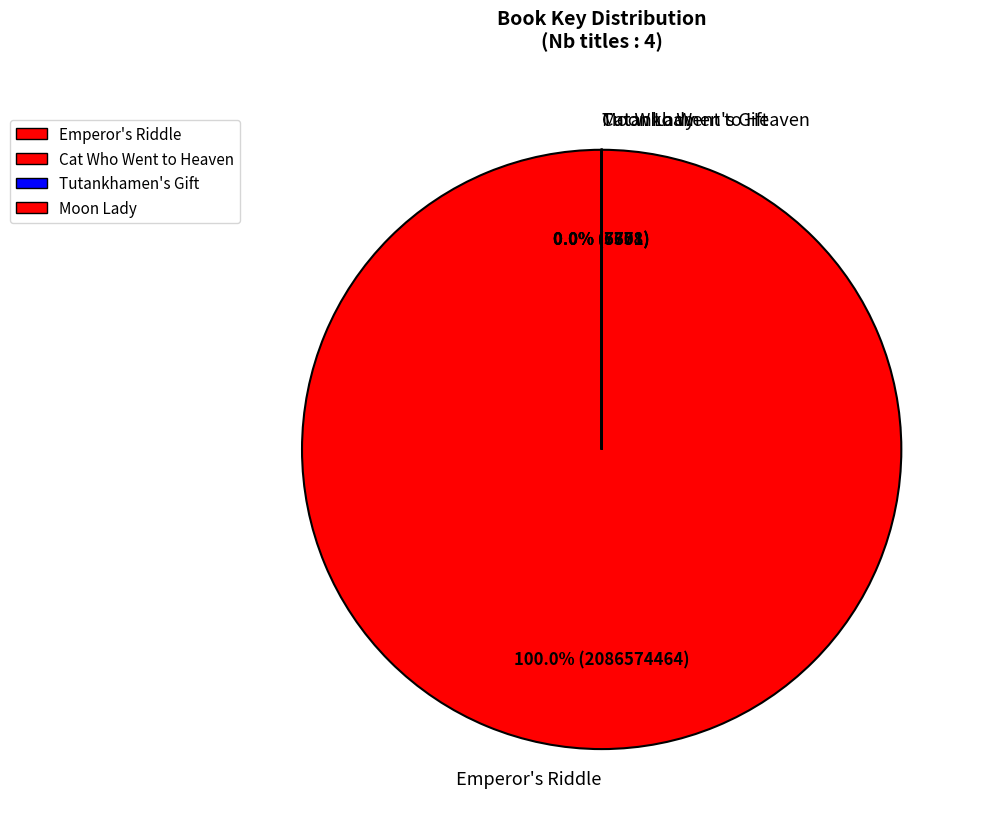

To the nearest percent, what is the average slice percentage?

25%